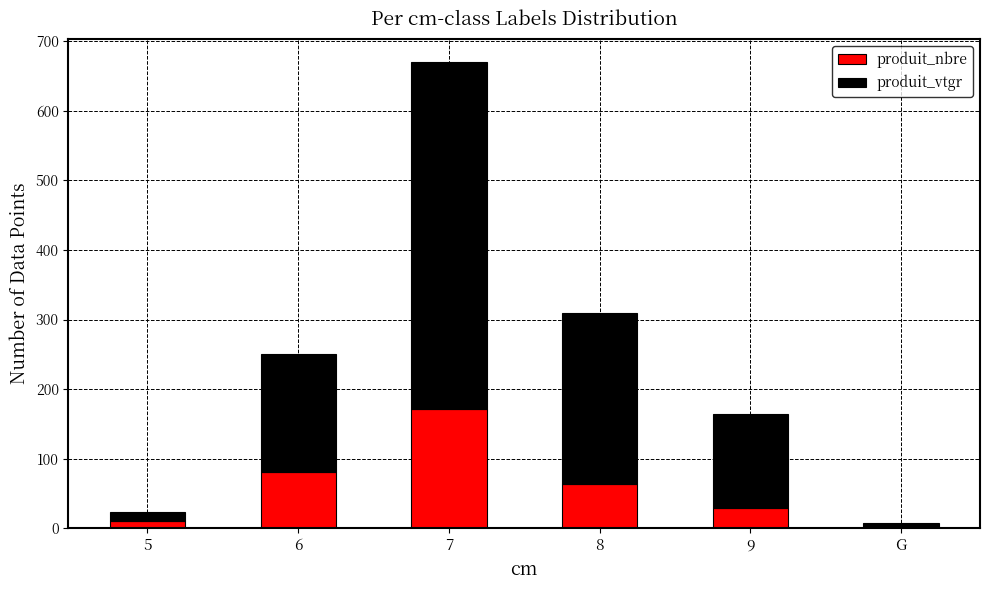

What is the total value across all series at 8?

309.2